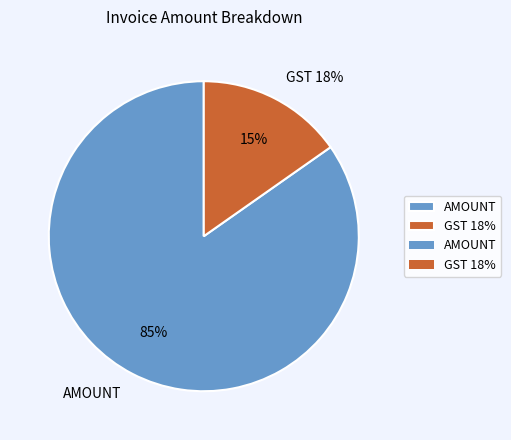

Does GST 18% represent more than half of the total?

No